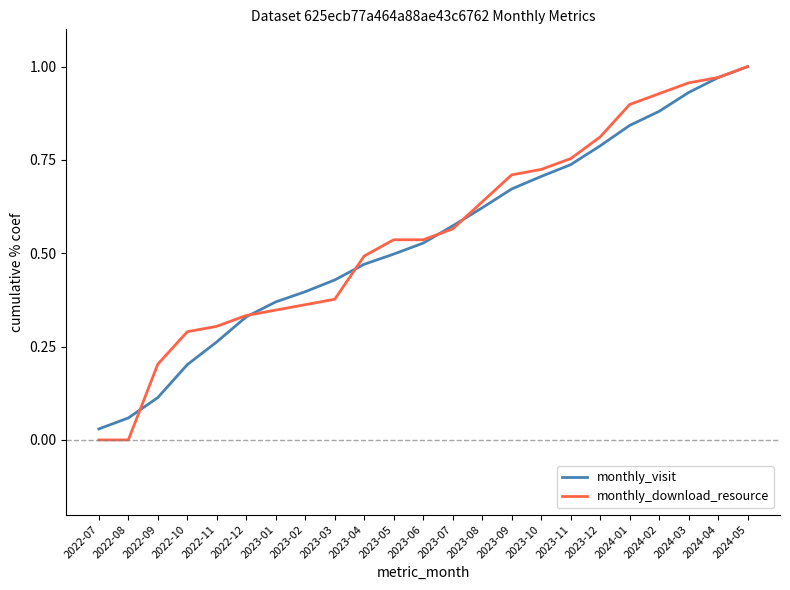

Between which two adjacent categories do monthly_visit and monthly_download_resource first intersect?

2022-08 and 2022-09